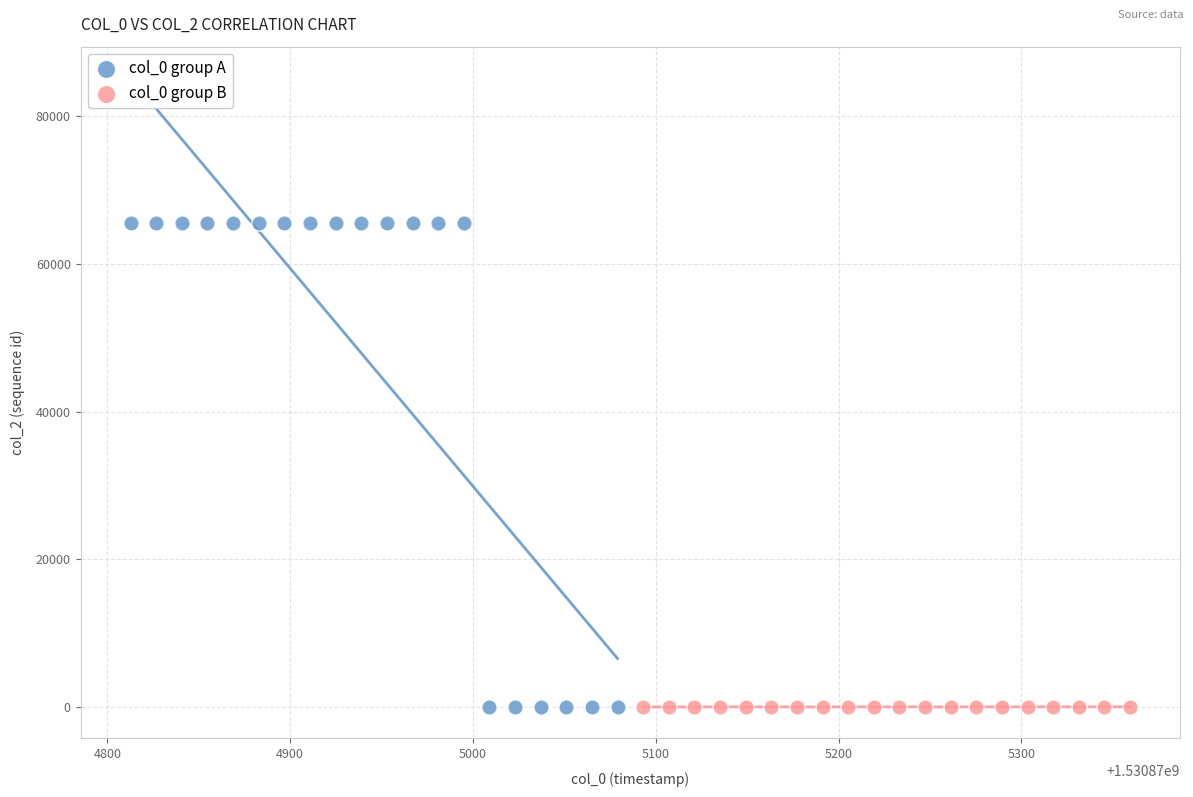

Which series reaches the maximum Y coordinate?

col_0 group A